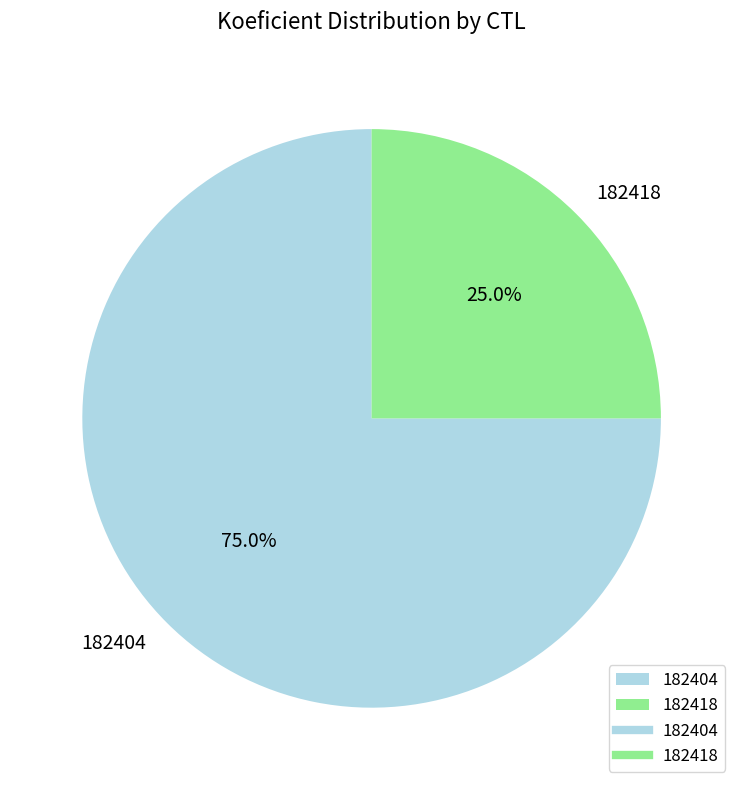

How many slices are in this pie chart?

2